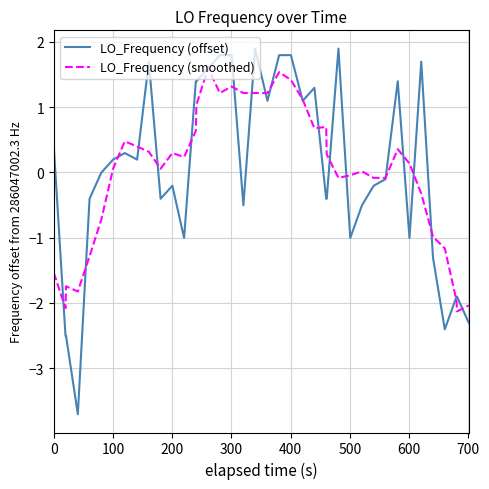

What are all the series names shown in the legend?

LO_Frequency (offset), LO_Frequency (smoothed)